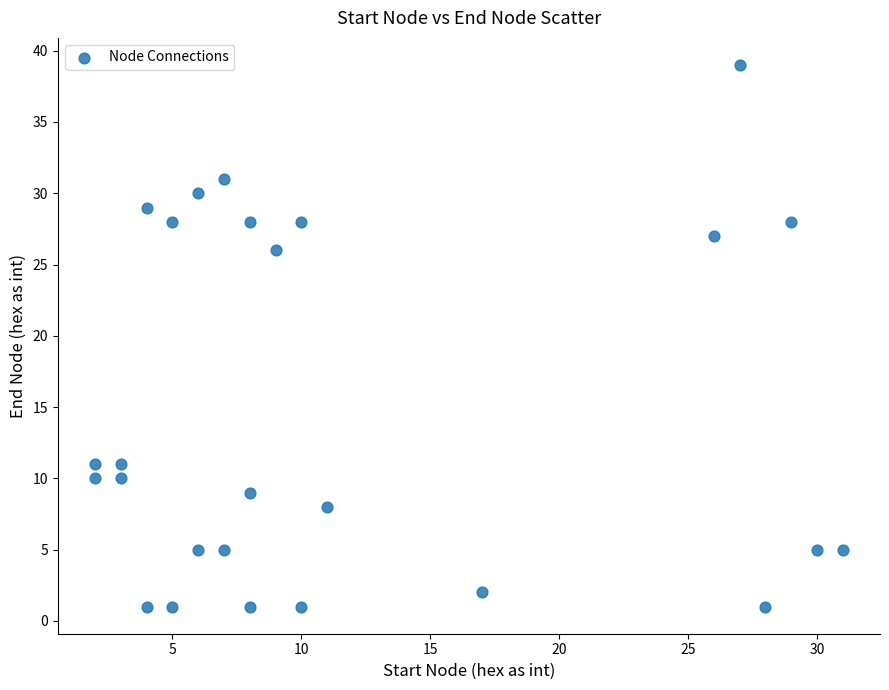

What Y value in the scatter plot is closest to 20?

26